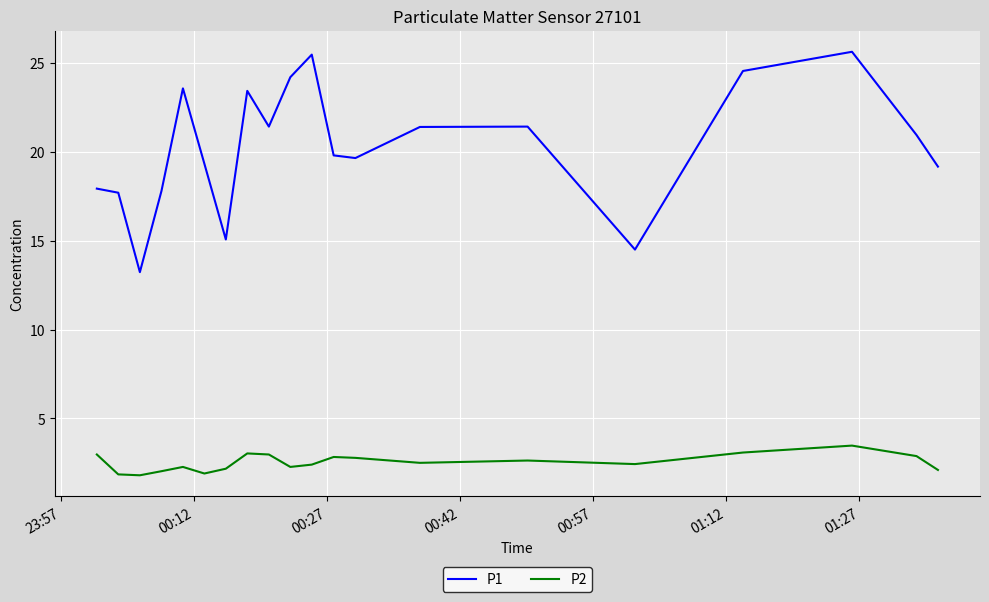

Which series has the widest spread of values?

P1